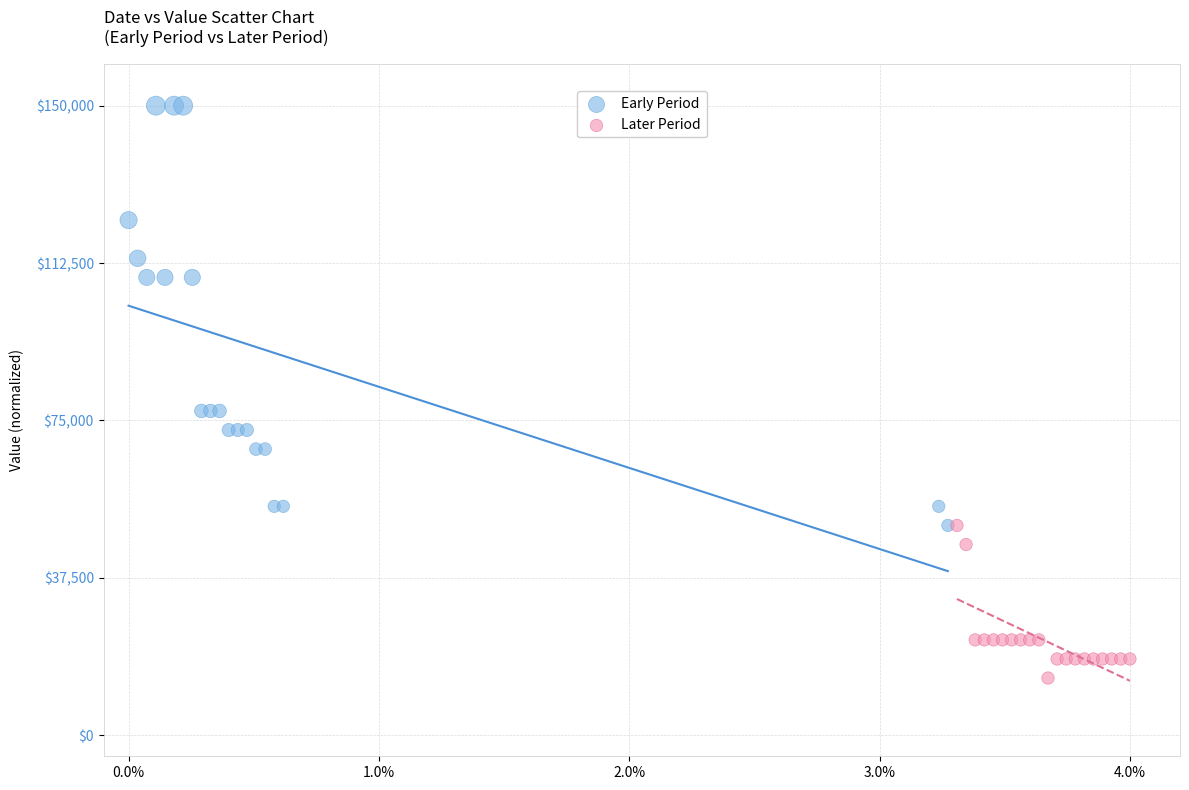

Which series has the widest spread of Y values?

Early Period